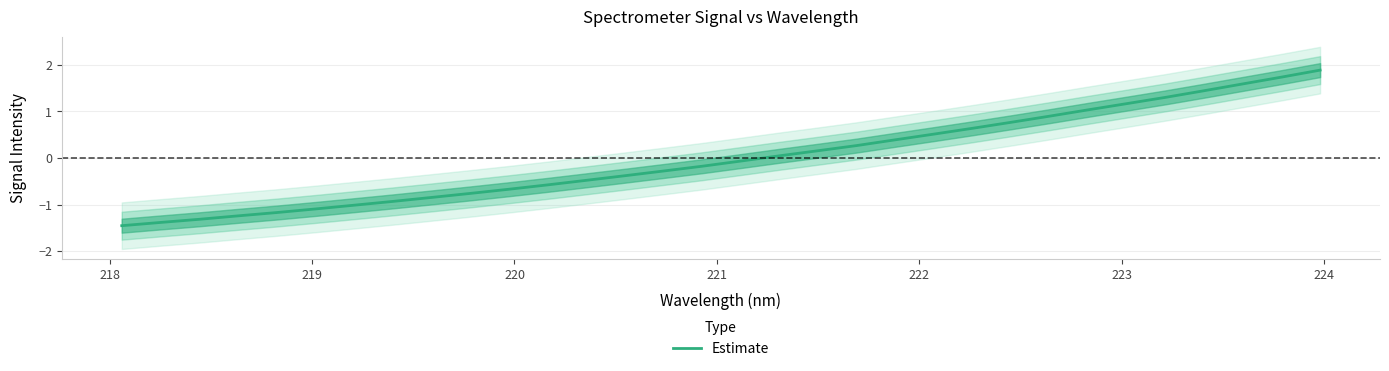

How many distinct data groups are displayed?

1